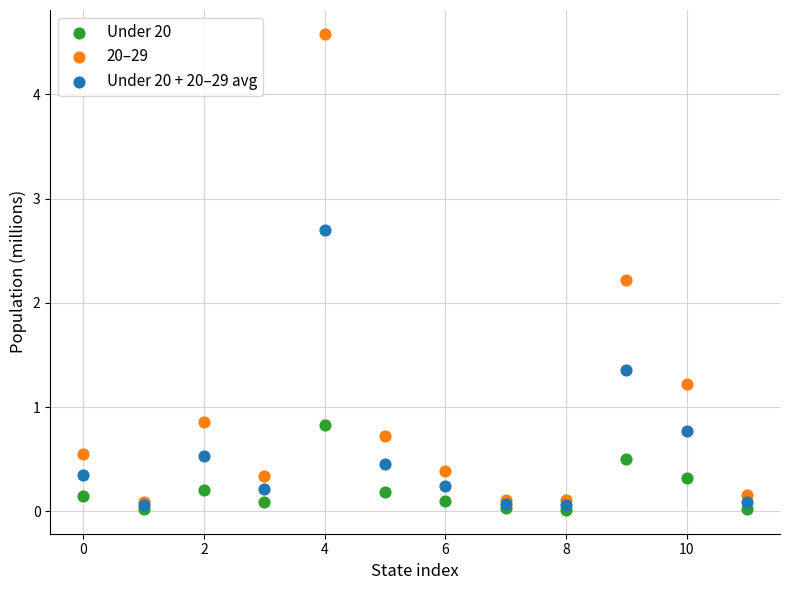

Across all series, what Y value is closest to 2?

2.2